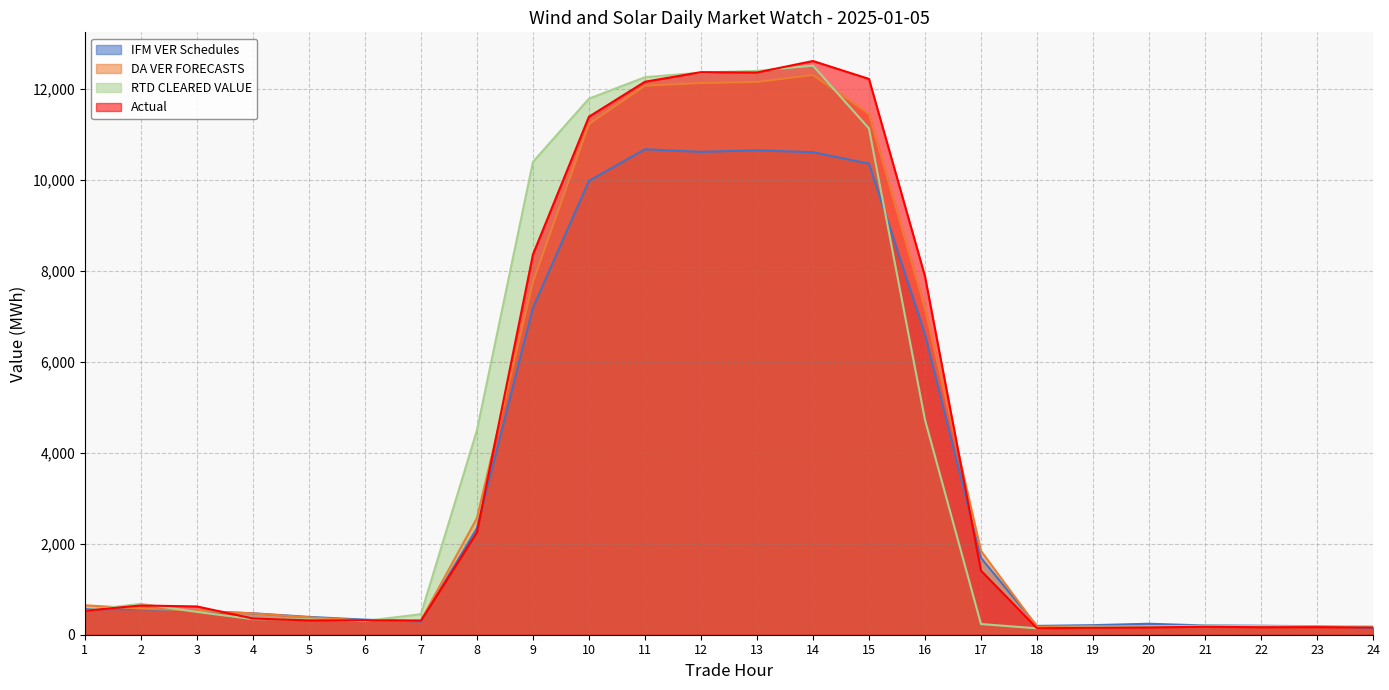

The value of Actual at 11 is 12160.1. True or false?

True